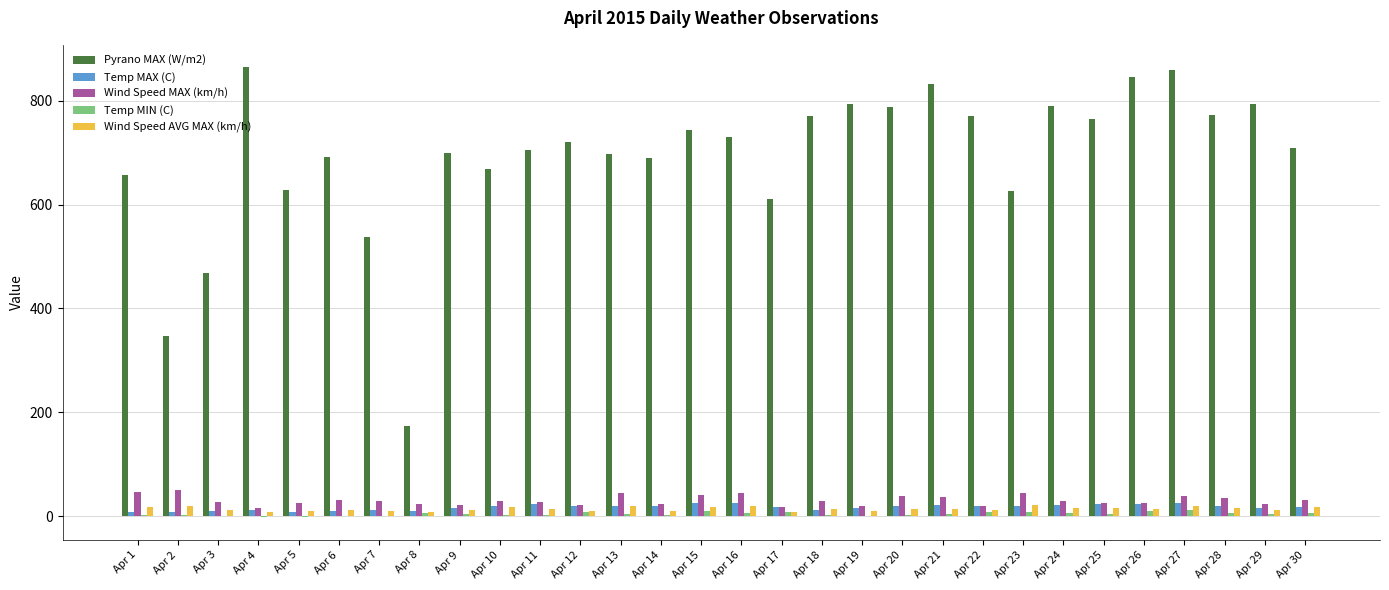

Is the value of Pyrano MAX (W/m2) at Apr 30 greater than the value of Temp MIN (C) at Apr 6?

Yes